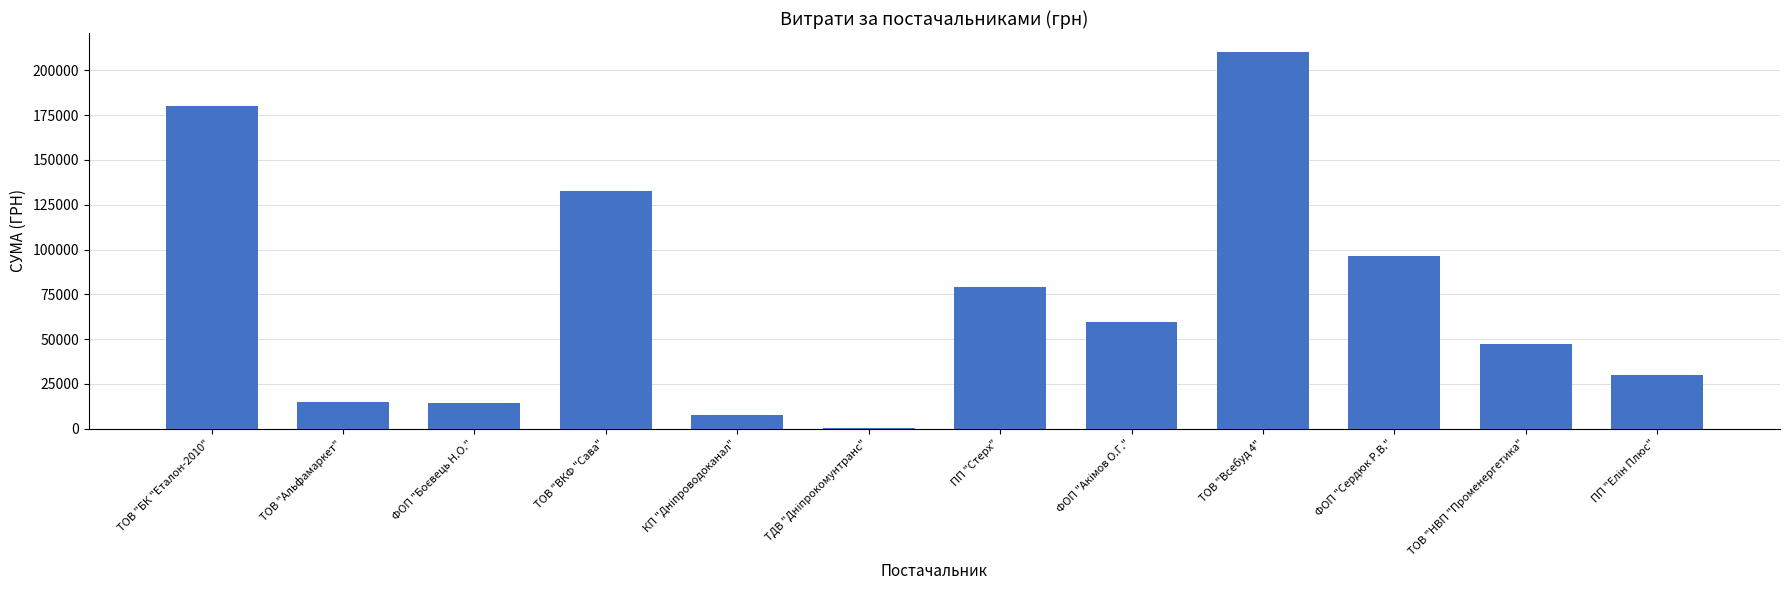

Which category has the highest value across all series?

ТОВ "Всебуд 4"